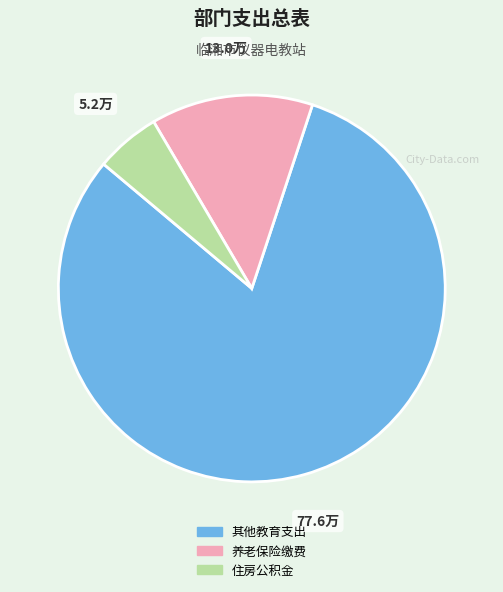

Is there any slice that represents more than half of the pie?

Yes